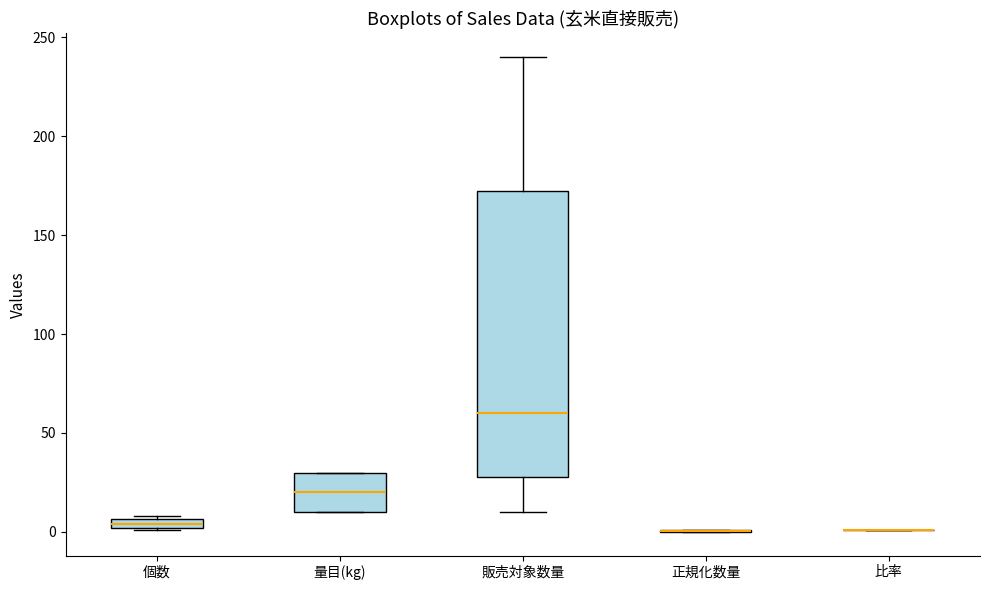

Which box is the tallest, from its lower edge to its upper edge?

販売対象数量